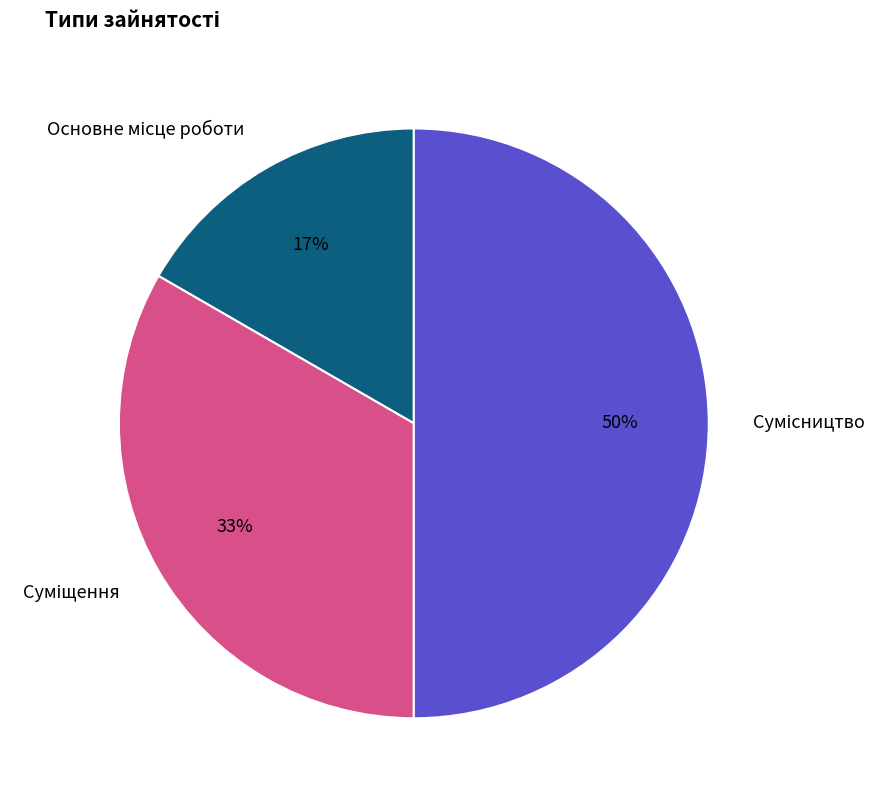

To the nearest percent, what is the average slice percentage?

33%